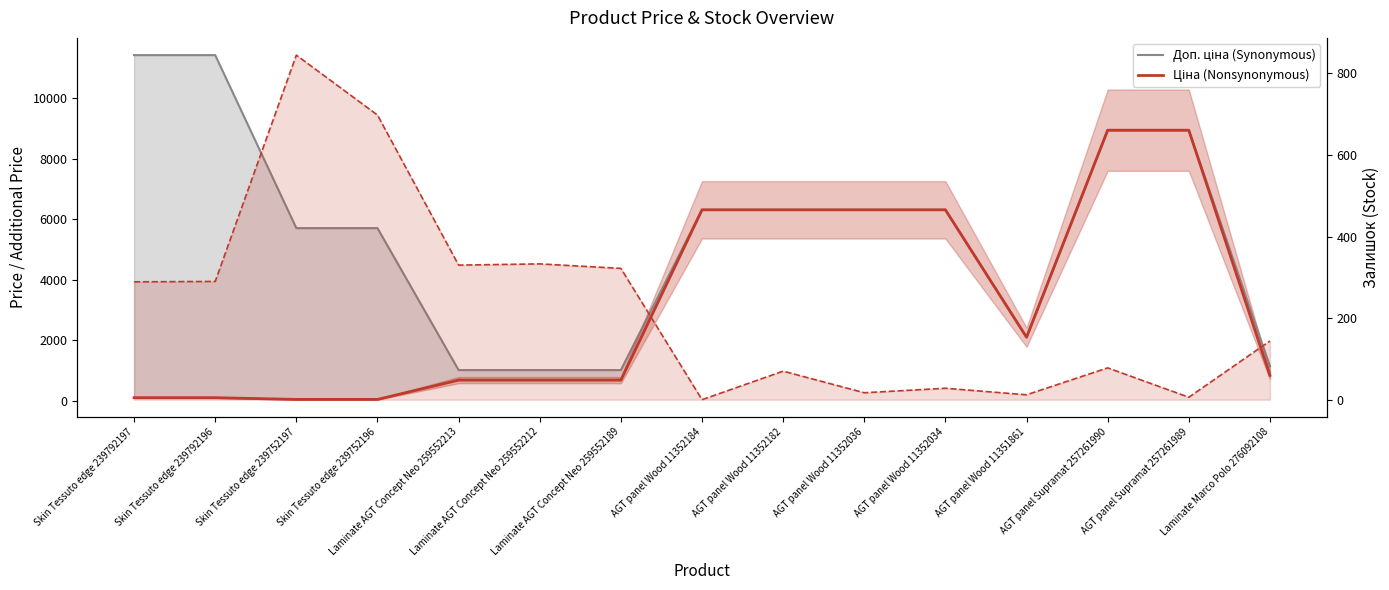

Reading left to right, transcribe all the data shown in this chart.

Доп. ціна (Synonymous): Skin Tessuto edge 239792197=11410.0	Skin Tessuto edge 239792196=11410.0	Skin Tessuto edge 239752197=5705.0	Skin Tessuto edge 239752196=5705.0	Laminate AGT Concept Neo 259552213=1024.6	Laminate AGT Concept Neo 259552212=1024.6	Laminate AGT Concept Neo 259552189=1024.6	AGT panel Wood 11352184=6308.8	AGT panel Wood 11352182=6308.8	AGT panel Wood 11352036=6308.8	AGT panel Wood 11352034=6308.8	AGT panel Wood 11351861=2108.0	AGT panel Supramat 257261990=8934.1	AGT panel Supramat 257261989=8934.1	Laminate Marco Polo 276092108=1149.7
Ціна (Nonsynonymous): Skin Tessuto edge 239792197=114.1	Skin Tessuto edge 239792196=114.1	Skin Tessuto edge 239752197=57.0	Skin Tessuto edge 239752196=57.0	Laminate AGT Concept Neo 259552213=693.7	Laminate AGT Concept Neo 259552212=693.7	Laminate AGT Concept Neo 259552189=693.7	AGT panel Wood 11352184=6308.8	AGT panel Wood 11352182=6308.8	AGT panel Wood 11352036=6308.8	AGT panel Wood 11352034=6308.8	AGT panel Wood 11351861=2108.4	AGT panel Supramat 257261990=8934.1	AGT panel Supramat 257261989=8934.1	Laminate Marco Polo 276092108=848.4
Залишок: Skin Tessuto edge 239792197=289.0	Skin Tessuto edge 239792196=290.0	Skin Tessuto edge 239752197=845.0	Skin Tessuto edge 239752196=698.0	Laminate AGT Concept Neo 259552213=330.0	Laminate AGT Concept Neo 259552212=333.0	Laminate AGT Concept Neo 259552189=322.0	AGT panel Wood 11352184=0.0	AGT panel Wood 11352182=70.0	AGT panel Wood 11352036=17.0	AGT panel Wood 11352034=28.0	AGT panel Wood 11351861=12.0	AGT panel Supramat 257261990=78.0	AGT panel Supramat 257261989=6.0	Laminate Marco Polo 276092108=144.0